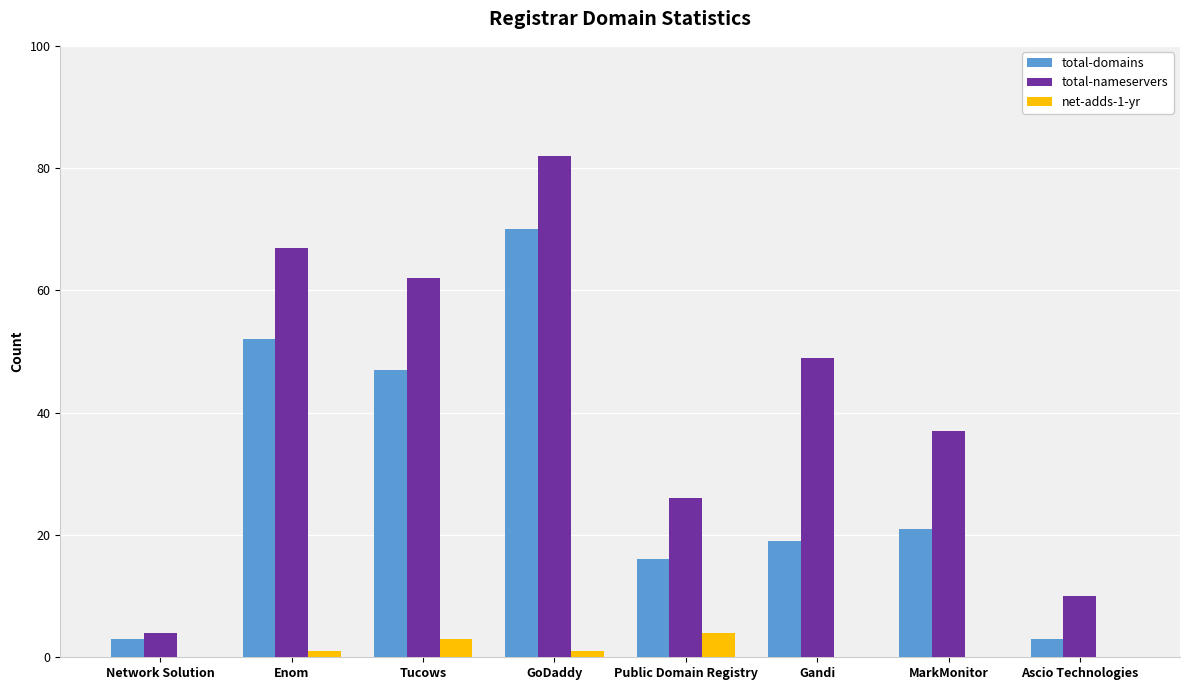

Between Network Solution and Enom, which series saw the biggest shift?

total-nameservers